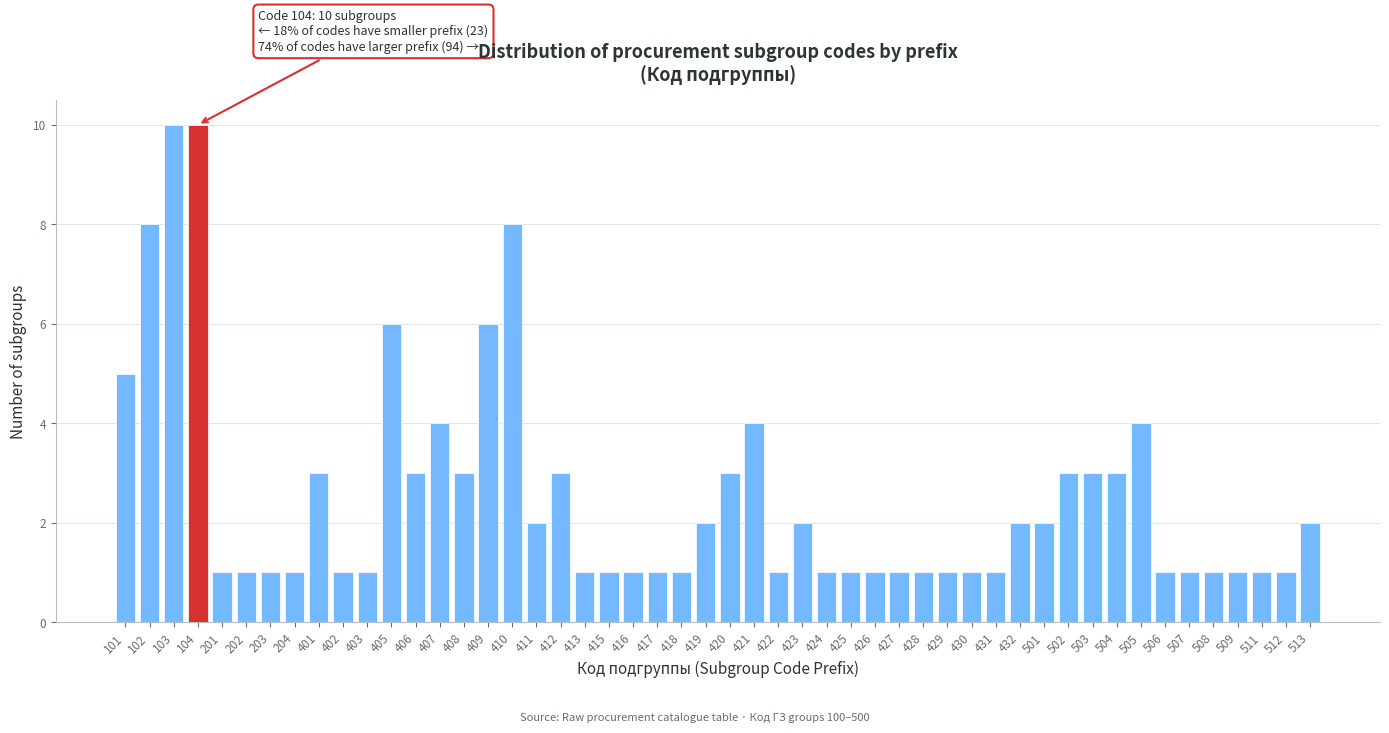

What is the greatest value displayed?

10